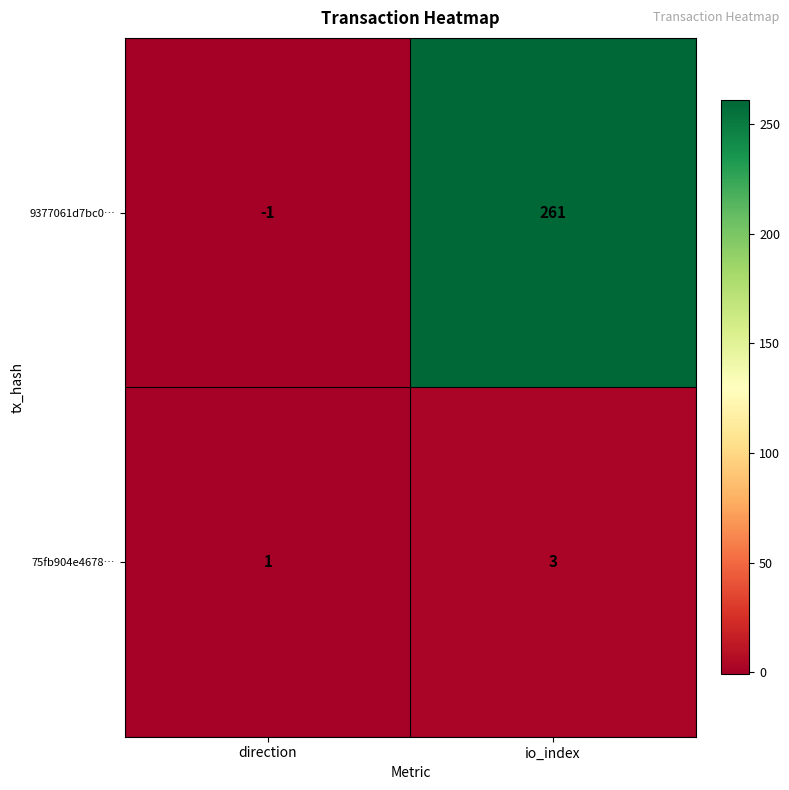

How many series are shown in this chart?

2